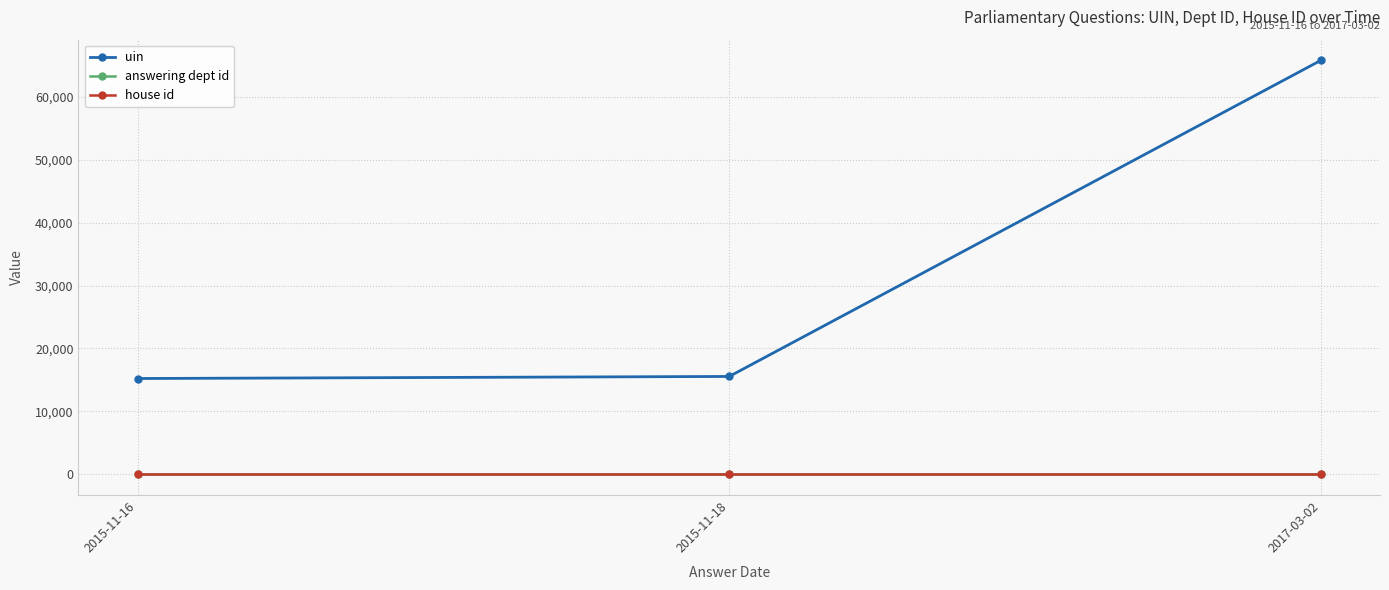

What is the spread (max minus min) of values at 2015-11-16?

15225